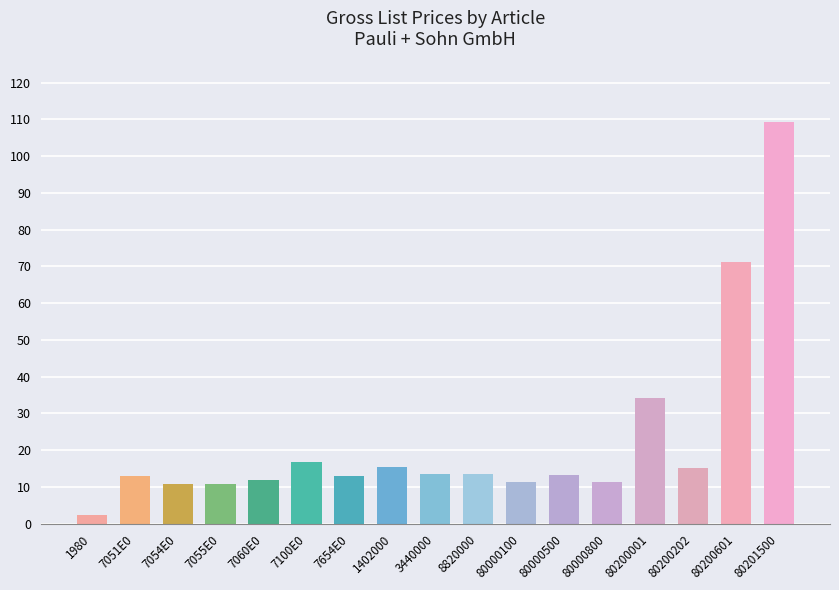

Are the bars horizontal?

No